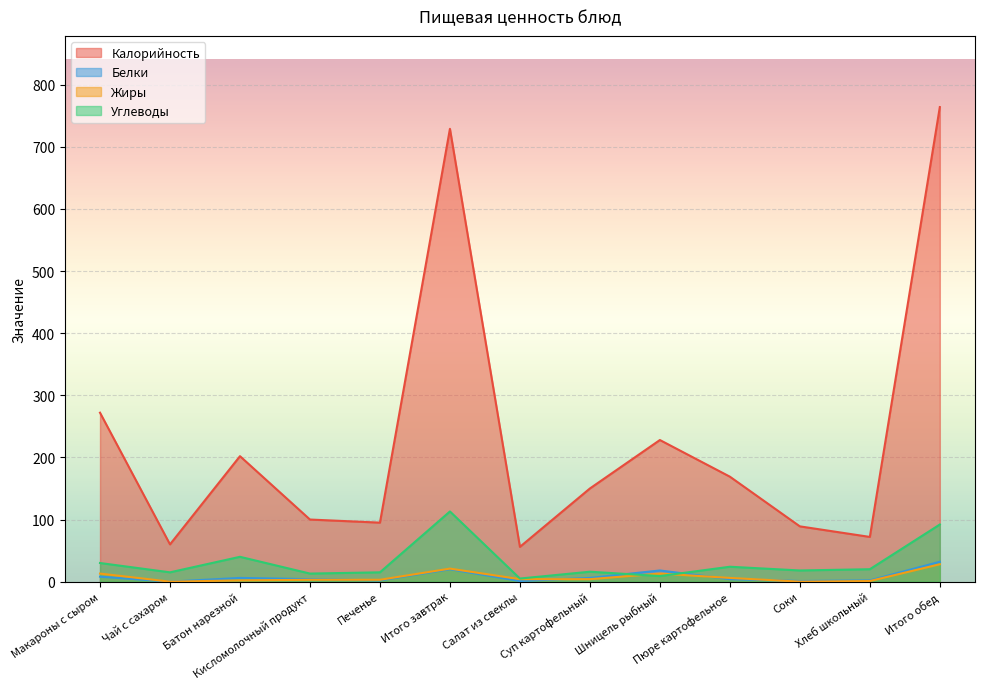

What is the value of the Белки point at the 3rd from the left?

6